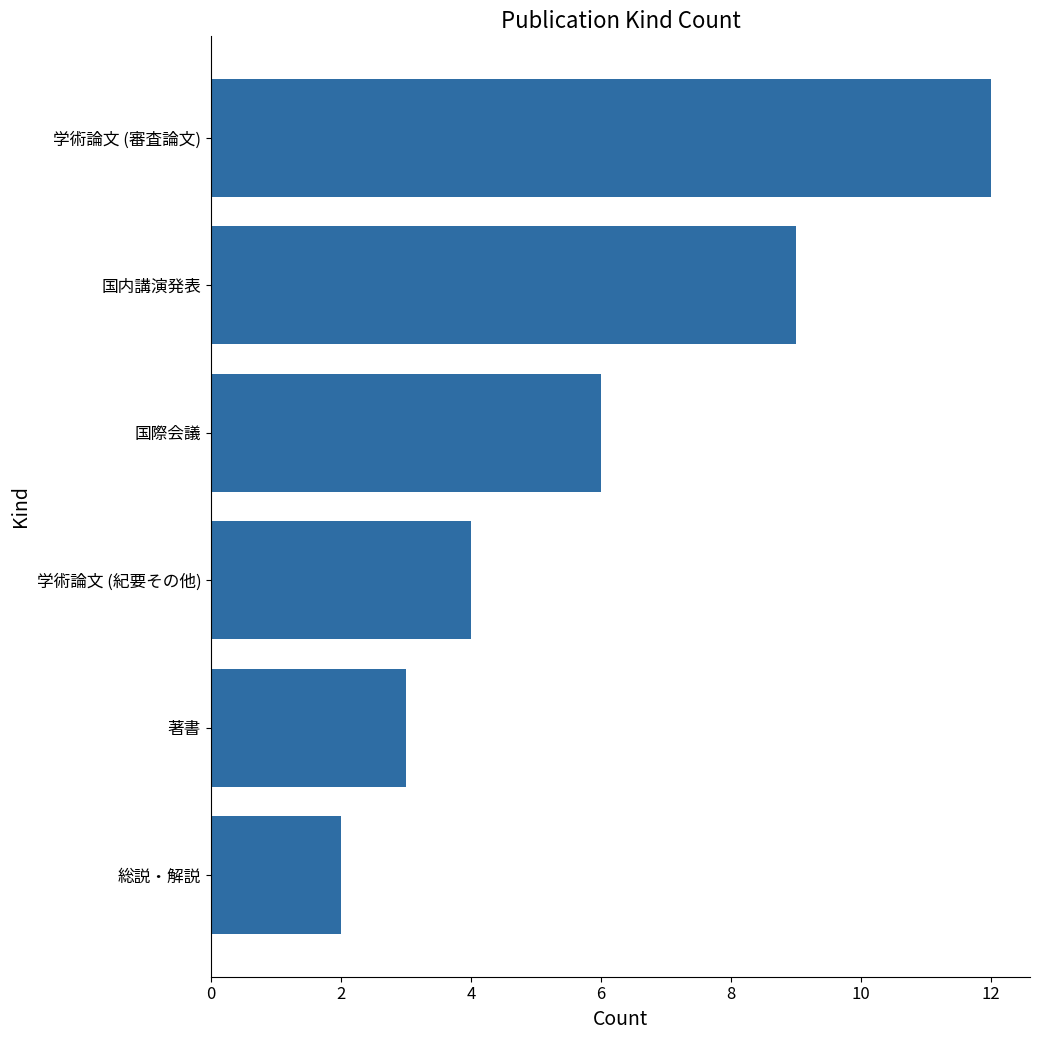

Is it true that the value at 著書 is 1?

False